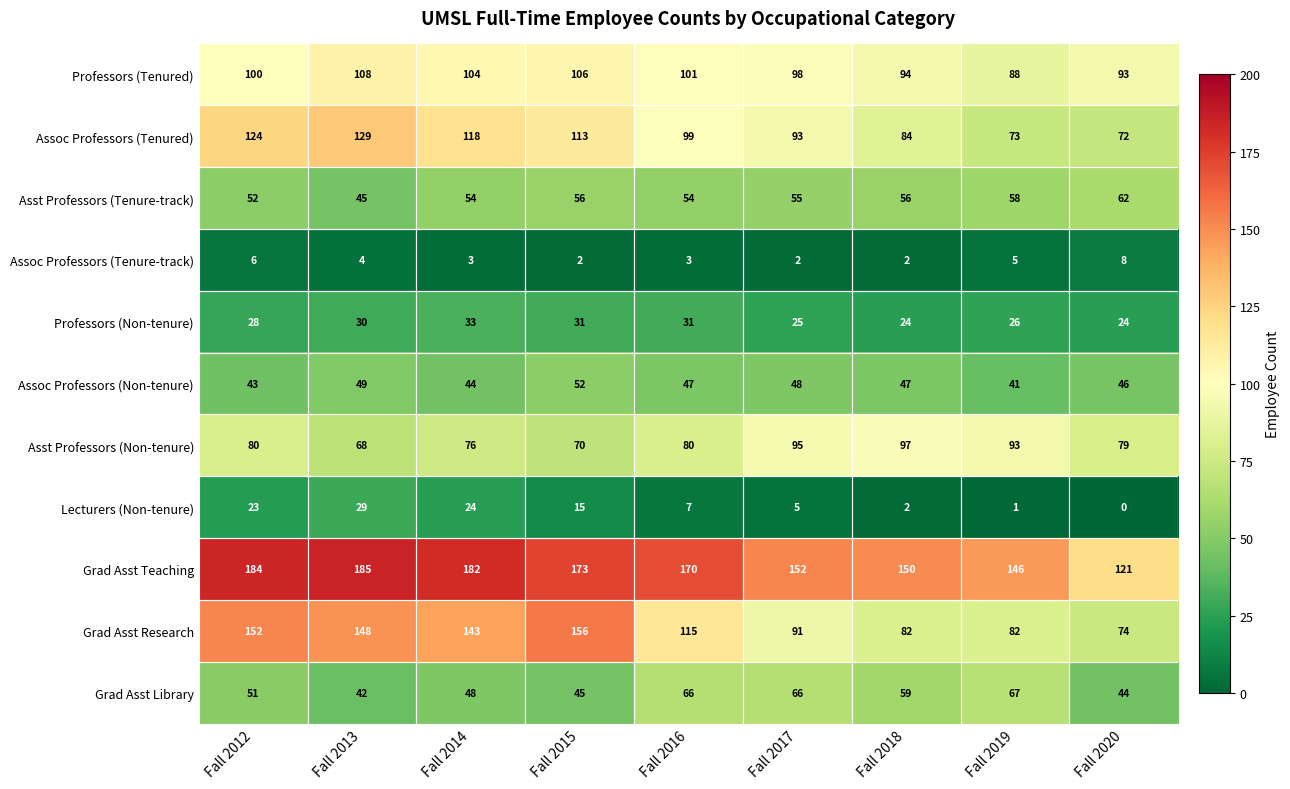

Which label corresponds to the largest value in the chart?

Fall 2013